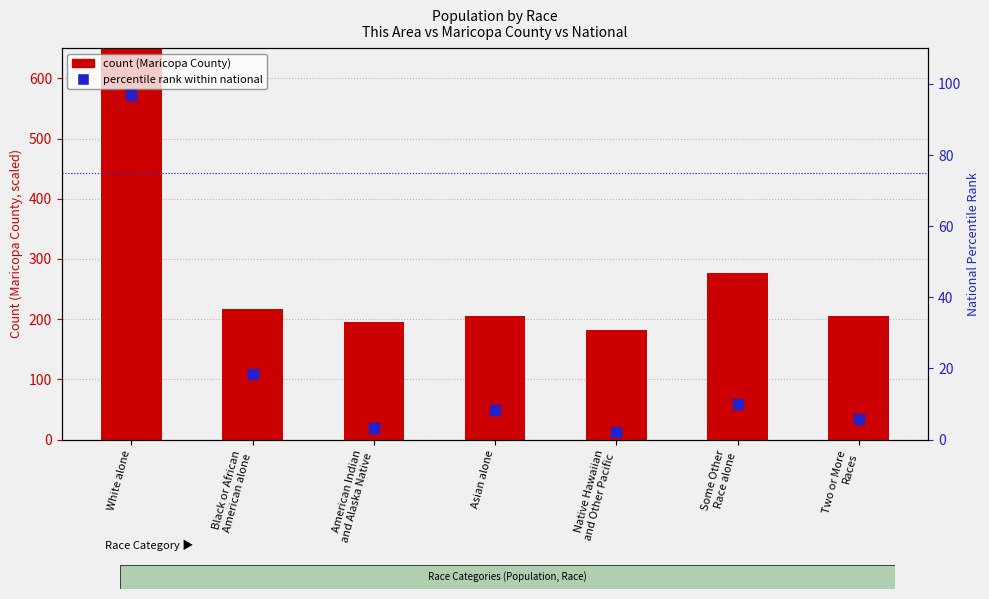

Which series contains the highest Y value?

Maricopa County (scaled)